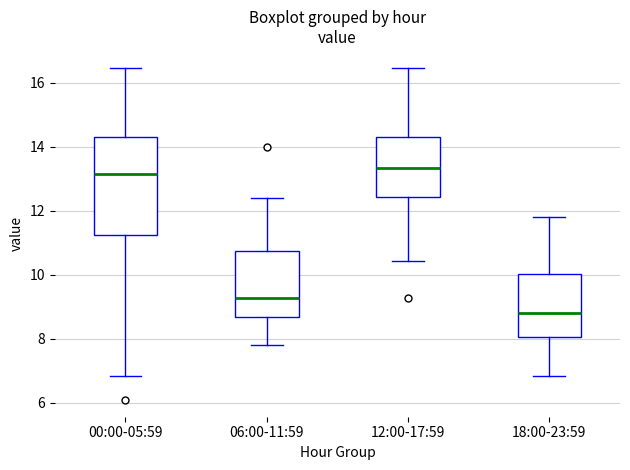

Comparing the boxes themselves (not the whiskers), which one is the tallest?

00:00-05:59